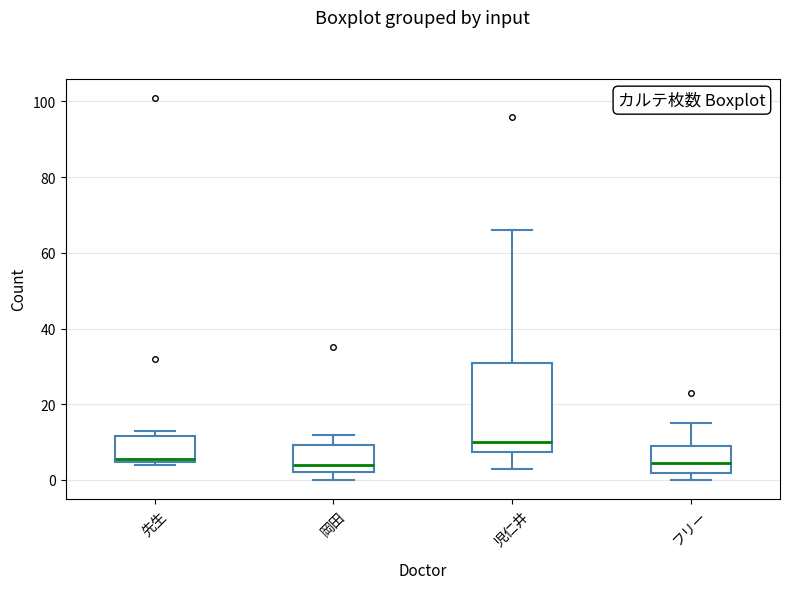

Reading left to right, read every box against the y-axis: the position of its median line, the range the box covers, and the ends of its whiskers. The values are not printed on the chart, so give them approximately, as read against the axis.

先生: median 6, box 4 to 12, whiskers 4 (just below the box's lower edge) to 14
岡田: median 4, box 2 to 10, whiskers 0 to 12
児仁井: median 10, box 8 to 32, whiskers 4 to 66
フリー: median 4, box 2 to 10, whiskers 0 to 16